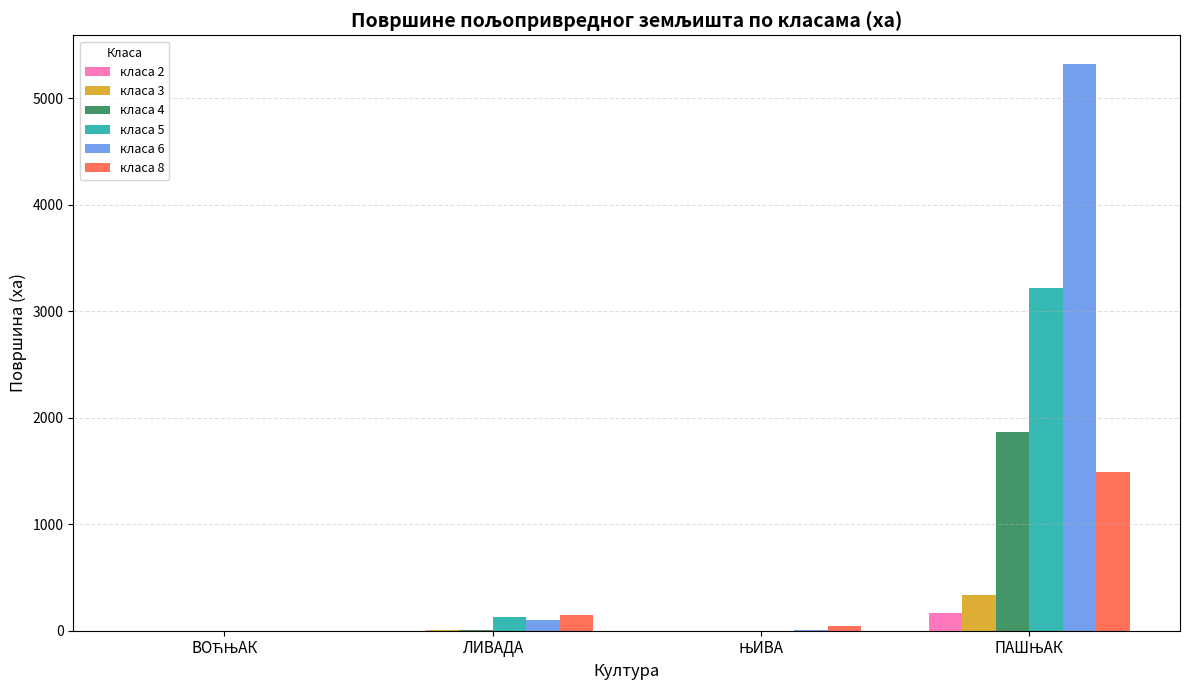

How many distinct data groups are displayed?

6